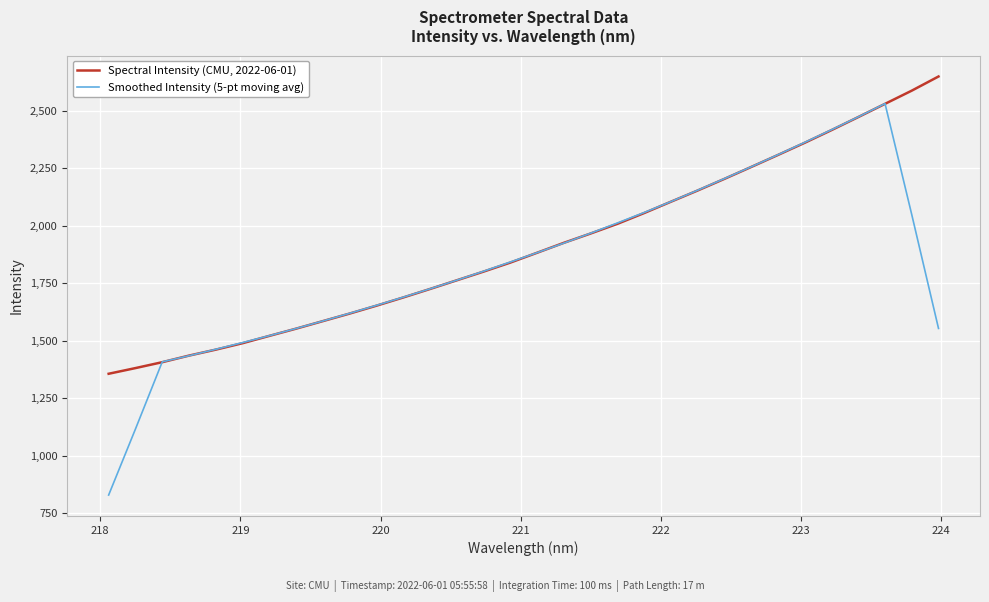

At how many categories does at least one series exceed 2247?

8